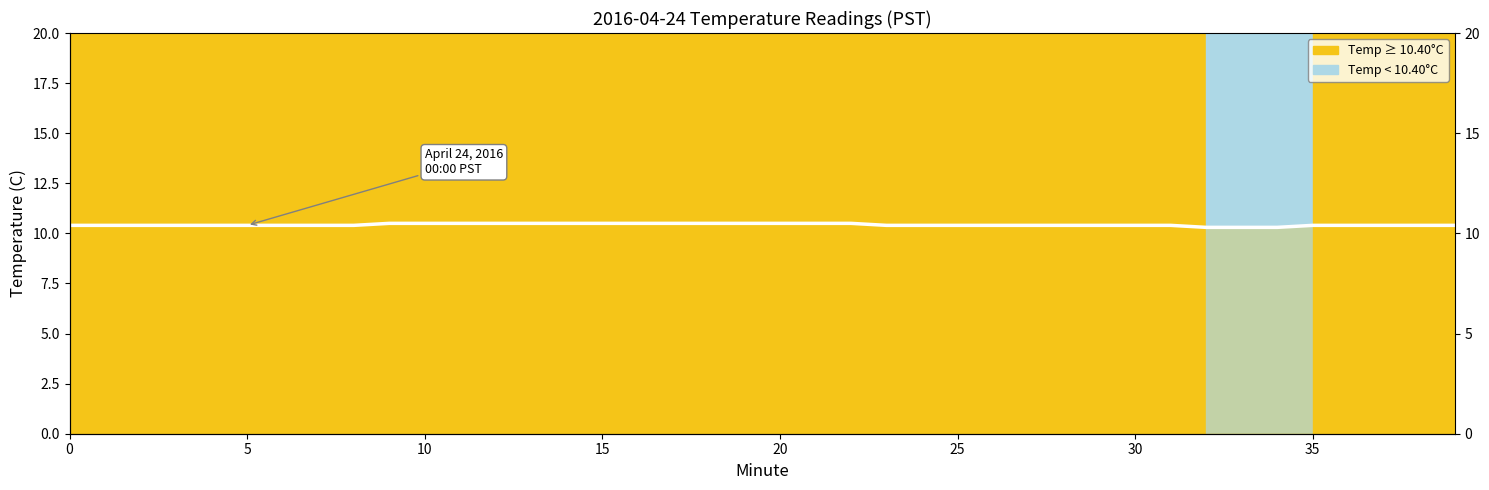

What is the value of the 29th point from the left?

10.4